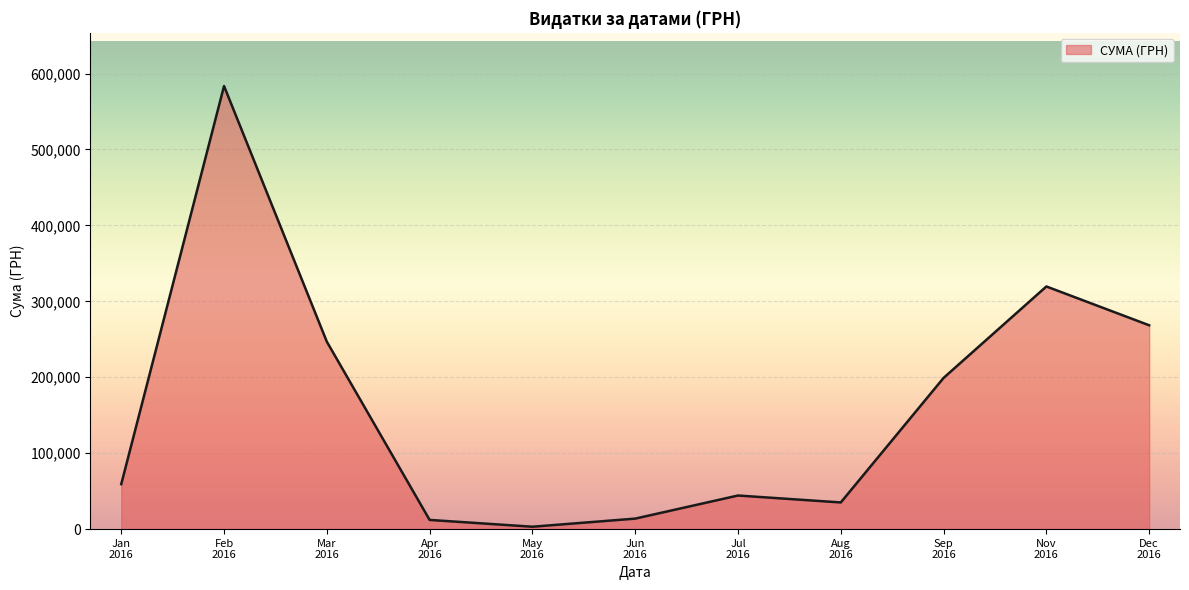

At which category does the data reach its first local valley?

May
2016